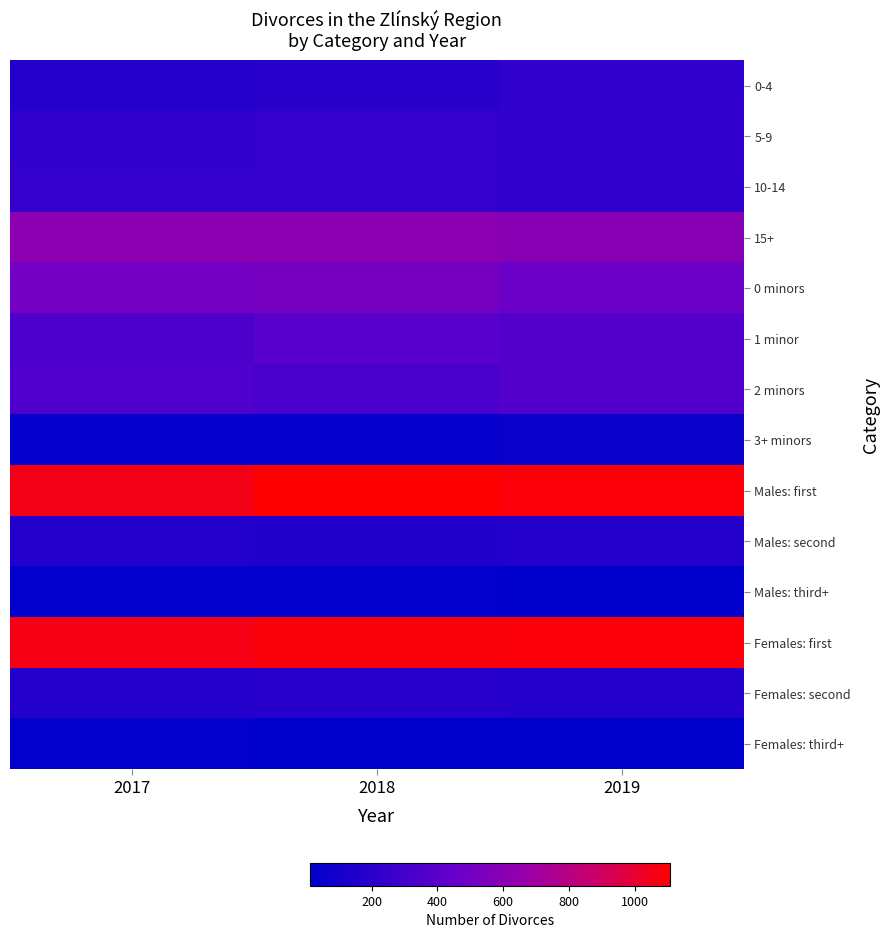

Reading right to left, transcribe all the data shown in this chart.

0-4: 2019=226	2018=186	2017=172
5-9: 2019=229	2018=243	2017=222
10-14: 2019=219	2018=233	2017=234
15+: 2019=600	2018=623	2017=618
0 minors: 2019=473	2018=525	2017=506
1 minor: 2019=371	2018=389	2017=343
2 minors: 2019=373	2018=327	2017=357
3+ minors: 2019=57	2018=44	2017=40
Males: first: 2019=1088	2018=1108	2017=1059
Males: second: 2019=172	2018=158	2017=168
Males: third+: 2019=14	2018=19	2017=19
Females: first: 2019=1089	2018=1086	2017=1065
Females: second: 2019=171	2018=187	2017=164
Females: third+: 2019=14	2018=12	2017=17